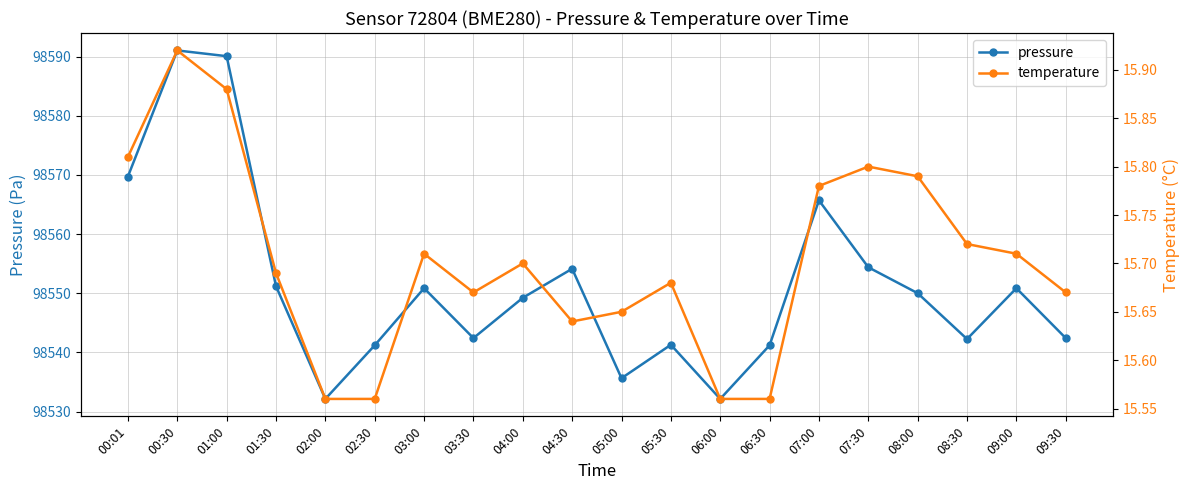

Rank the series by their maximum value, from lowest to highest.

temperature, pressure